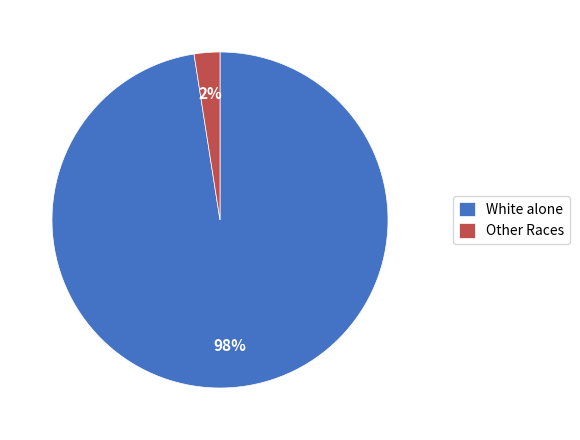

Between White alone and Other Races, which is larger?

White alone